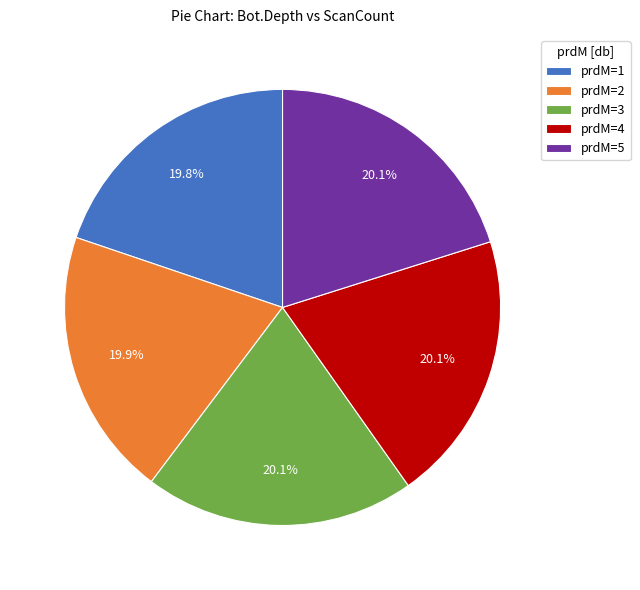

Does any single category account for the majority?

No